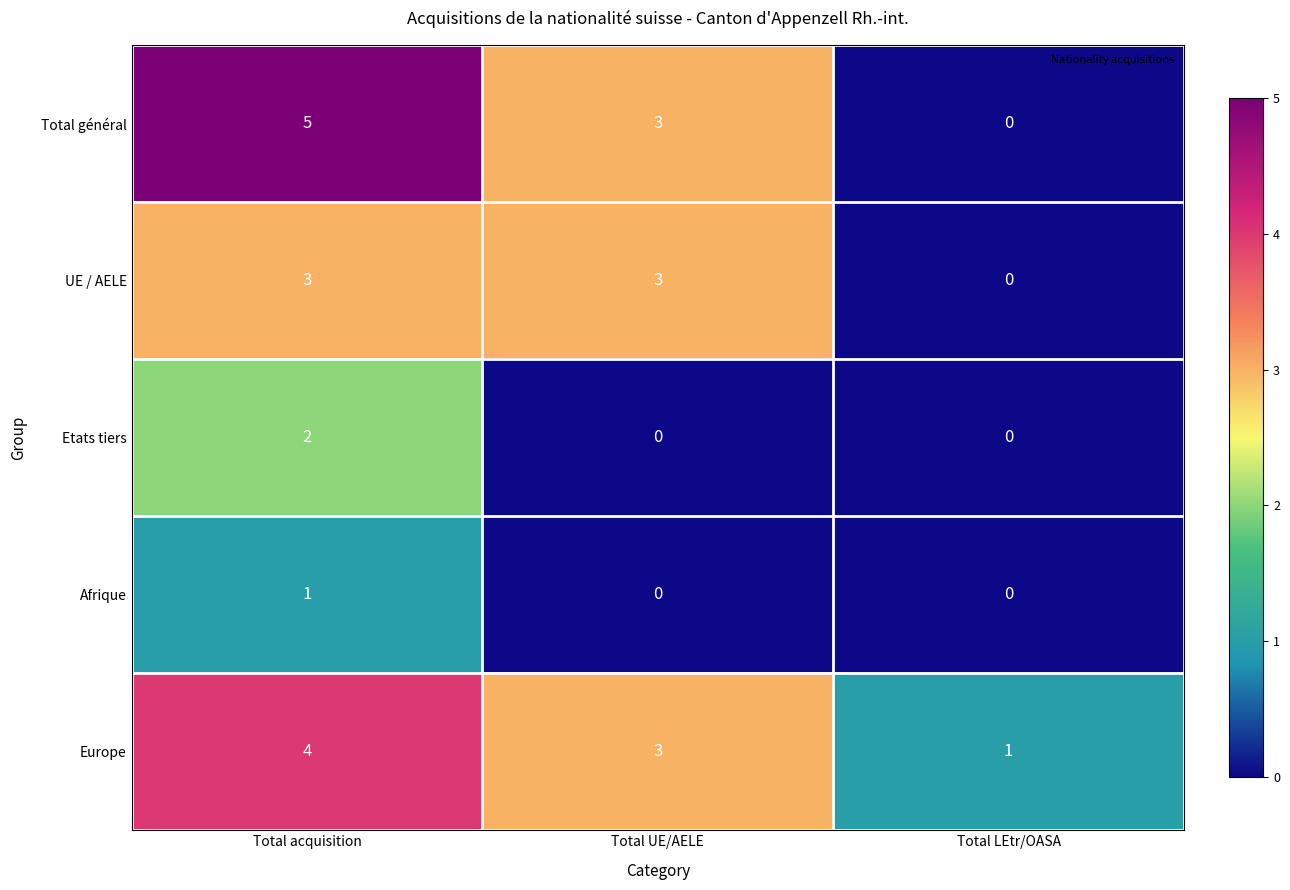

How many Total général values are between 0 and 5?

3